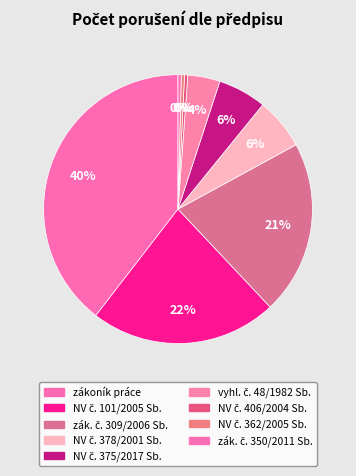

How many slices are in this pie chart?

9